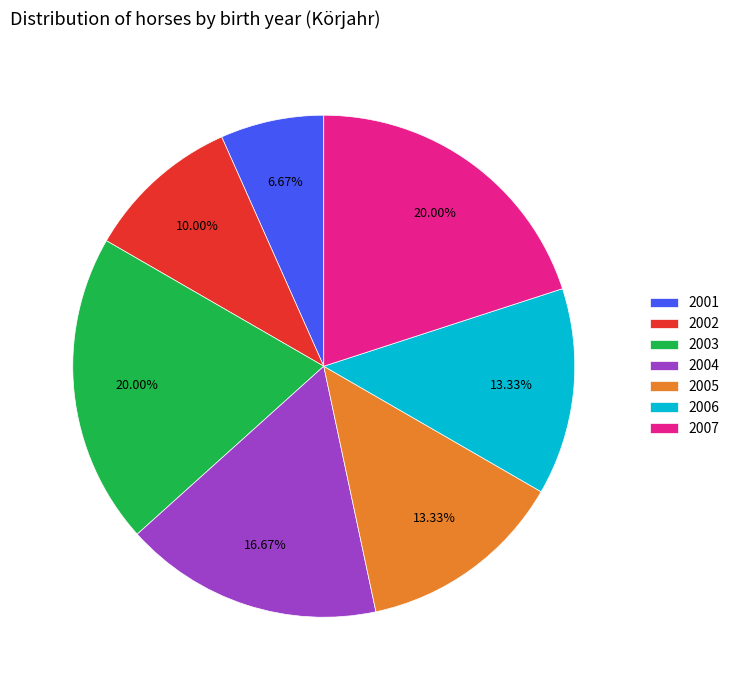

The 2005 slice represents 21% of the pie. True or false?

False